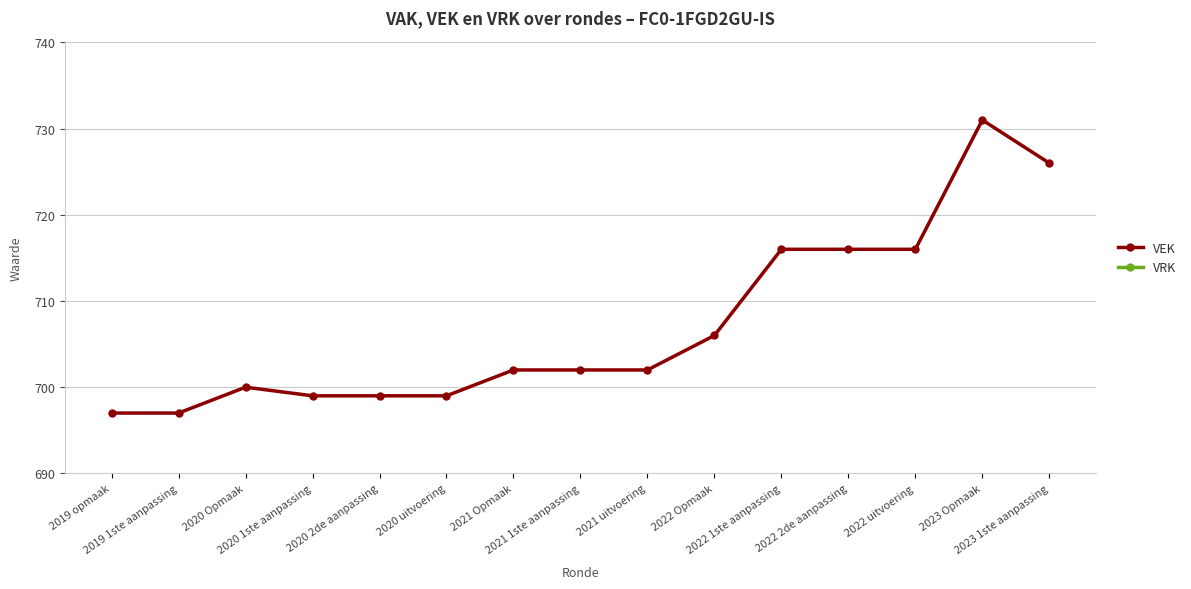

At 2019 opmaak, list the series in order from largest to smallest.

VEK, VRK